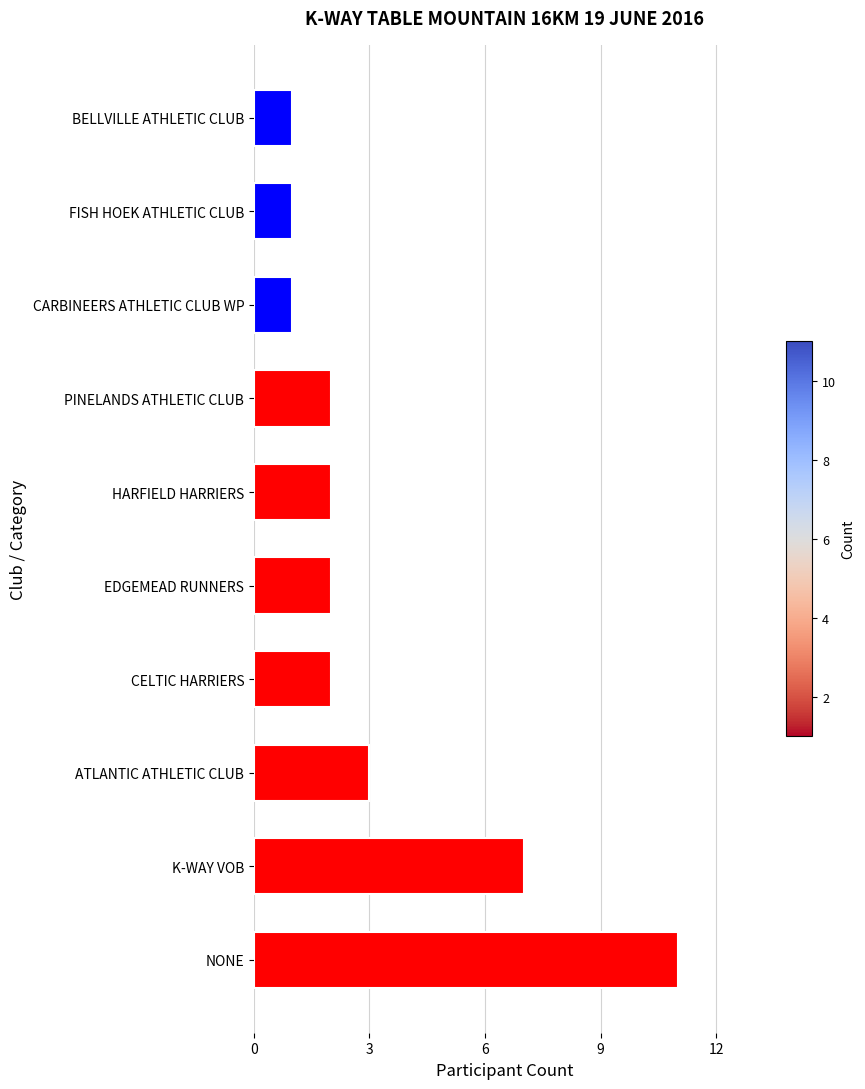

What is the smallest value displayed?

1